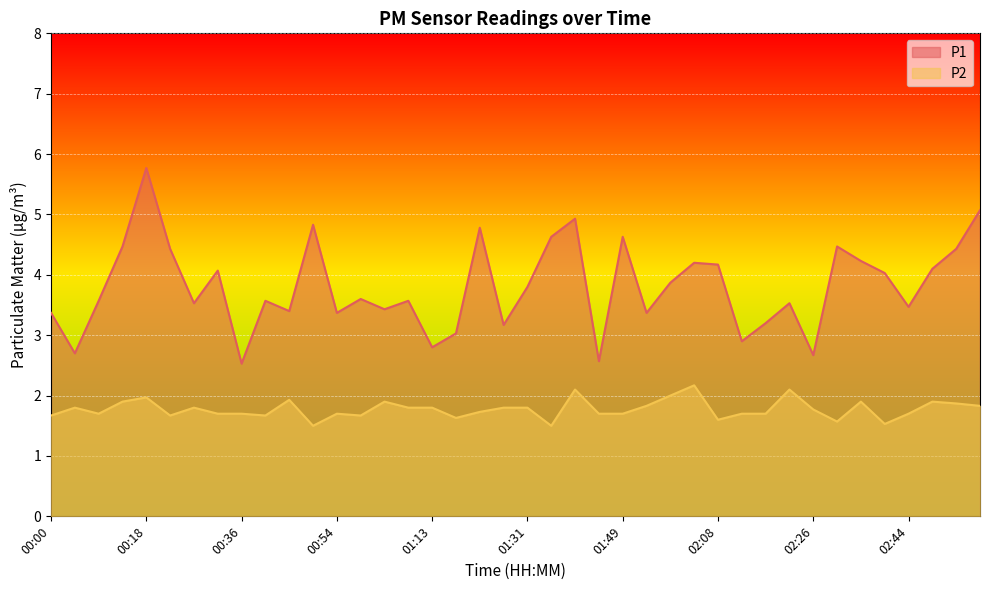

The P1 series shows 2.9 at 02:12. True or false?

True